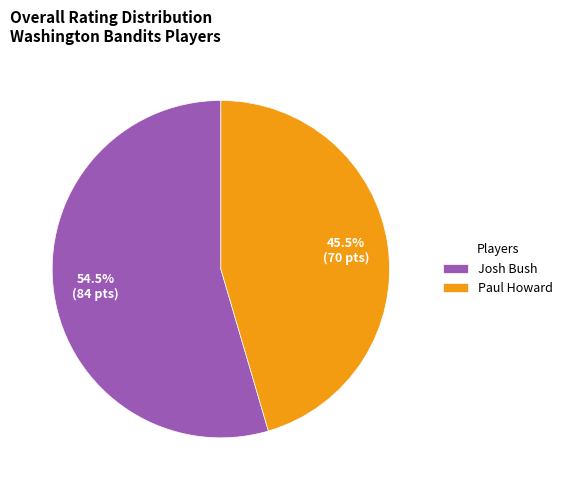

What is the total percentage of Josh Bush and Paul Howard?

100.0%